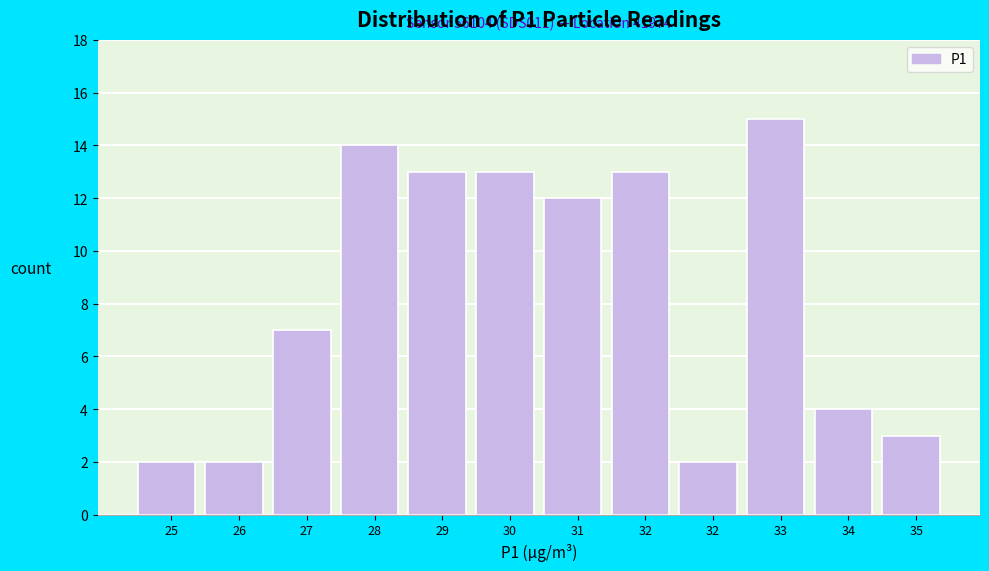

How many distinct data groups are displayed?

1